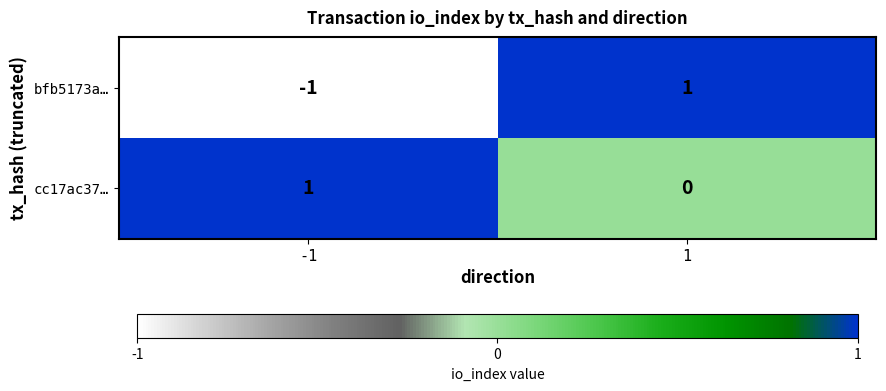

Reading left to right, list all the values displayed in this chart.

bfb5173a…: -1=-1	1=1
cc17ac37…: -1=1	1=0